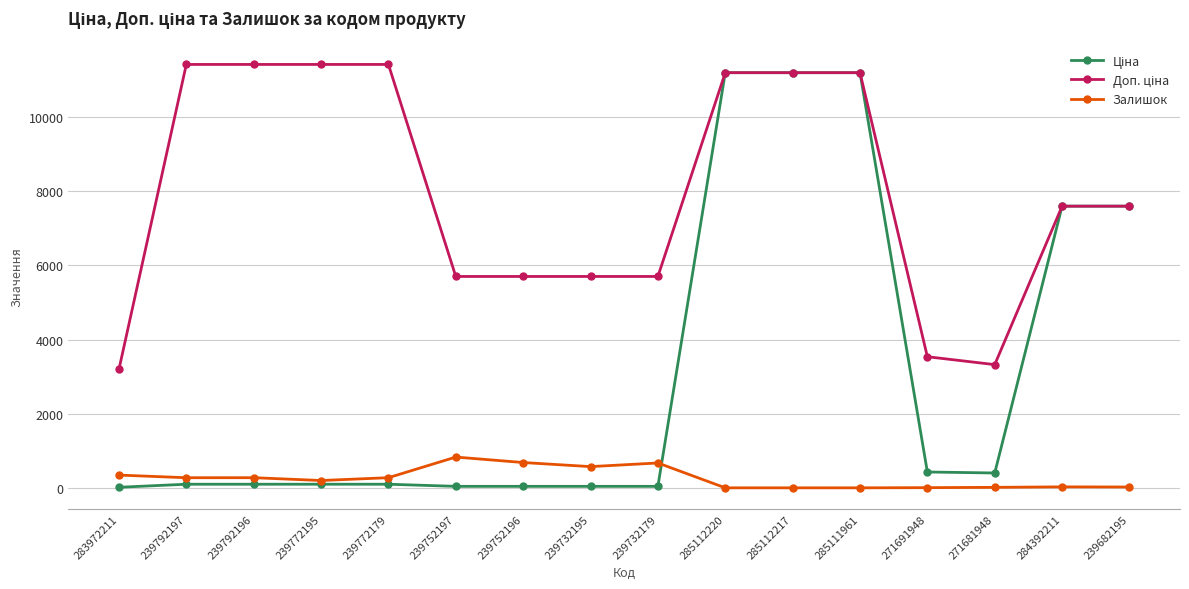

What is the greatest value displayed?

11410.0